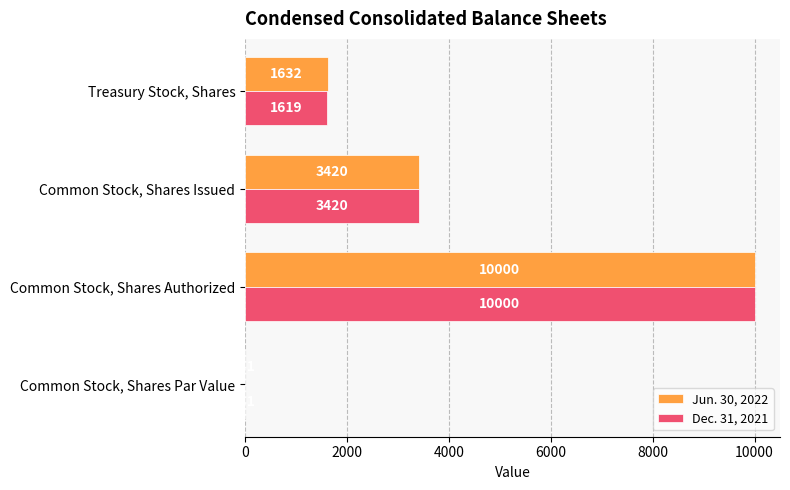

Count the number of data series in this chart.

2